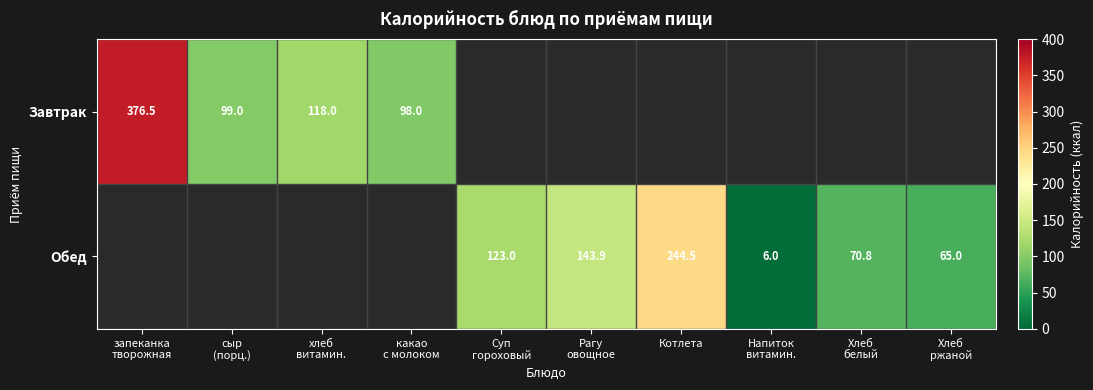

The Обед series shows 244.5 at Котлета. True or false?

True